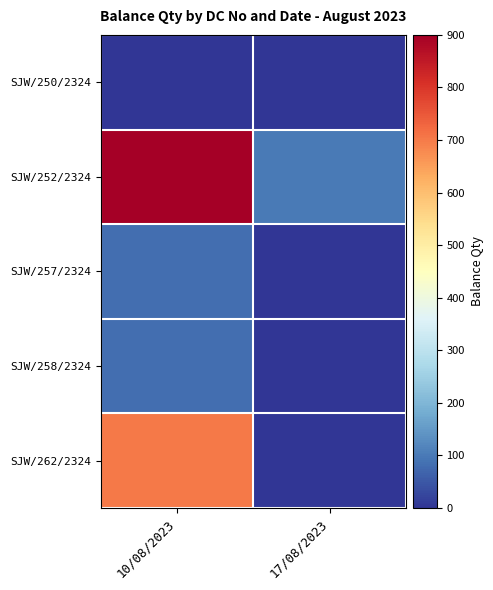

What is the total value across all series at 10/08/2023?

1768